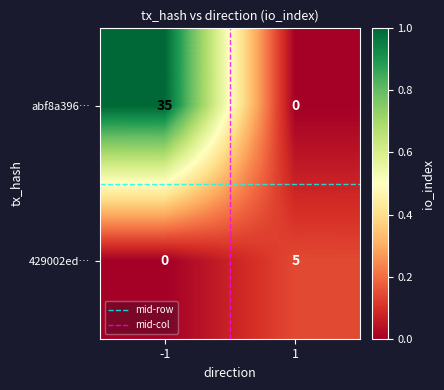

What is the difference between the maximum and minimum values in the abf8a396… series?

35